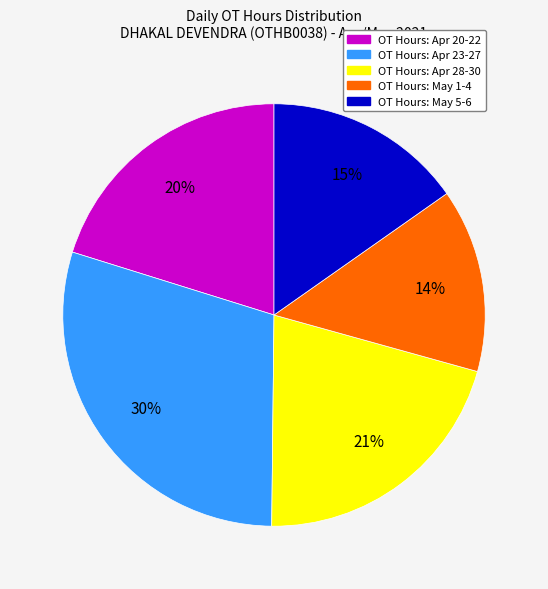

Is there any slice that represents more than half of the pie?

No